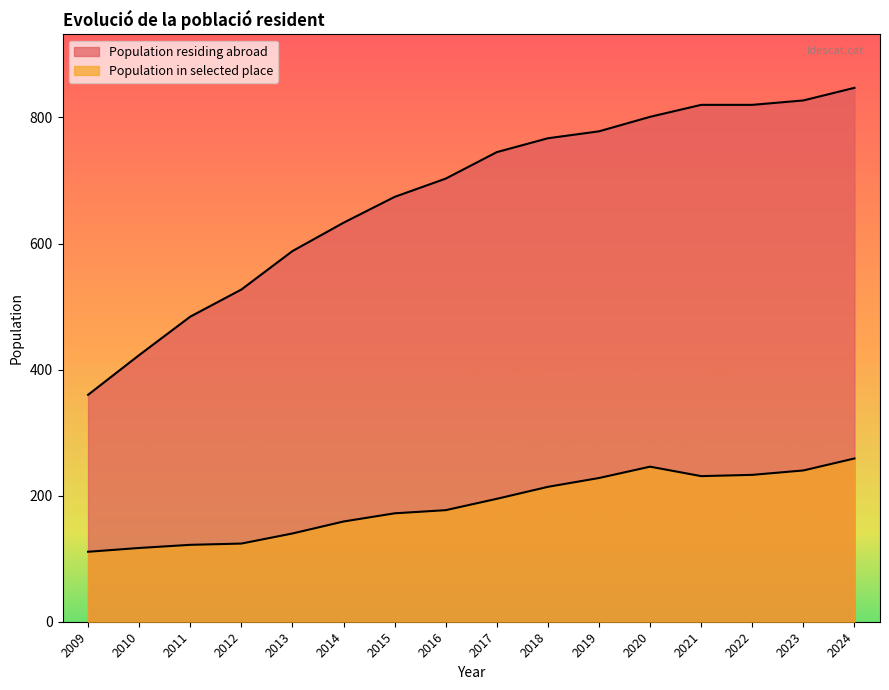

The value of Population in selected place at 2012 is 124. True or false?

True